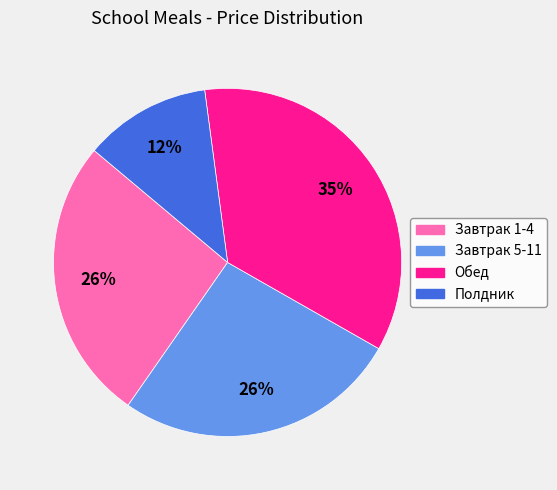

To the nearest percent, what percentage of the pie is Обед?

35%